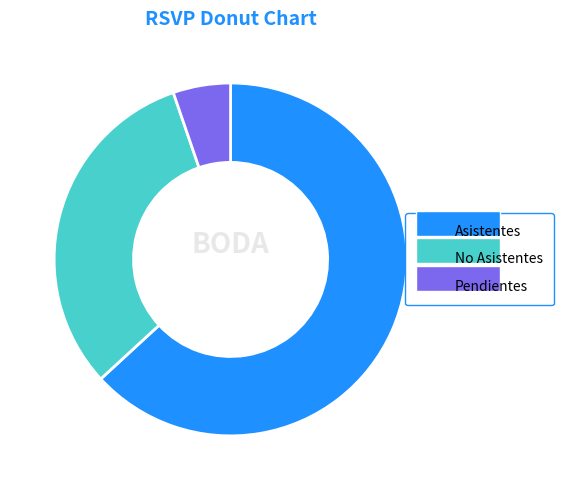

Which category has the biggest portion of the pie?

Asistentes